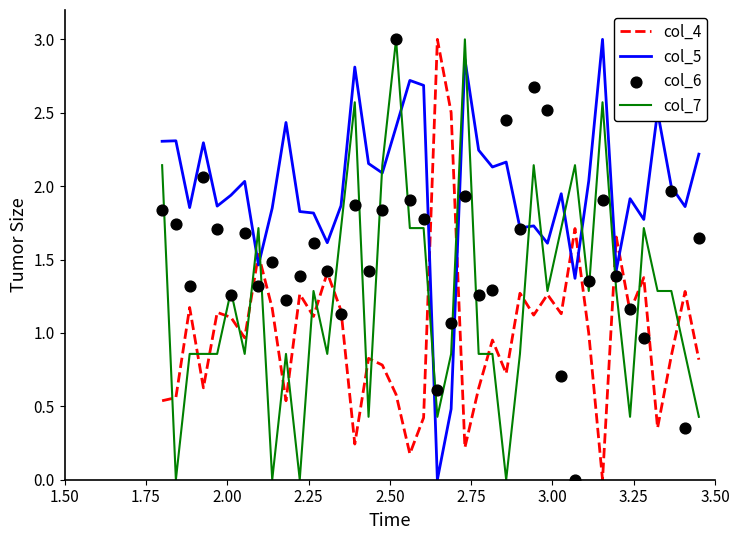

Which series has the largest total across all categories?

col_5